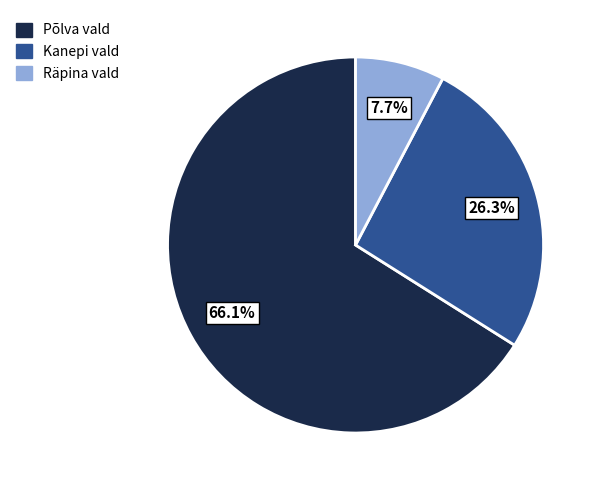

How many segments does this pie chart have?

3